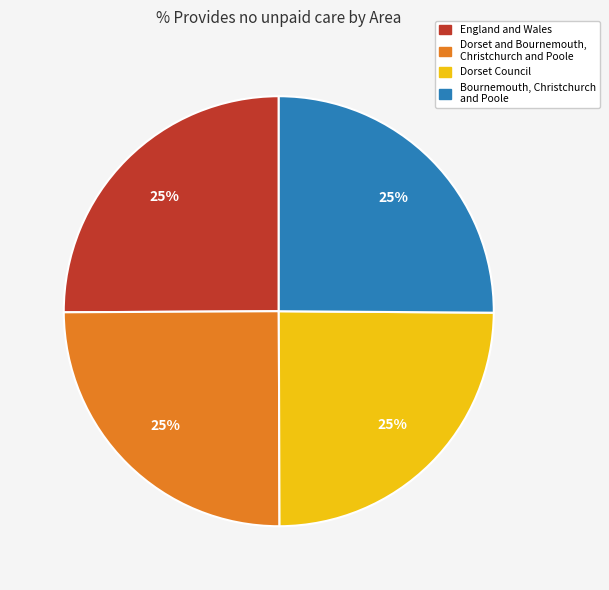

Does any single category account for the majority?

No